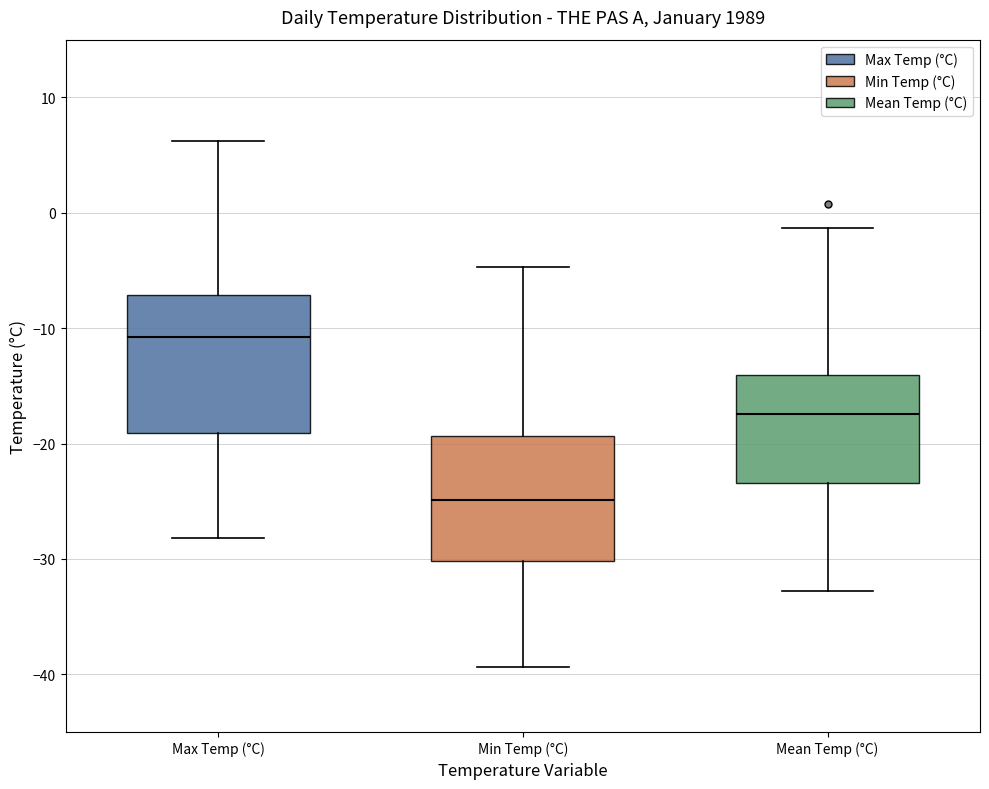

Reading left to right, read every box against the y-axis: the position of its median line, the range the box covers, and the ends of its whiskers. The values are not printed on the chart, so give them approximately, as read against the axis.

Max Temp (°C): median -11, box -19 to -7, whiskers -28 to 6
Min Temp (°C): median -25, box -30 to -19, whiskers -39 to -5
Mean Temp (°C): median -17, box -23 to -14, whiskers -33 to -1